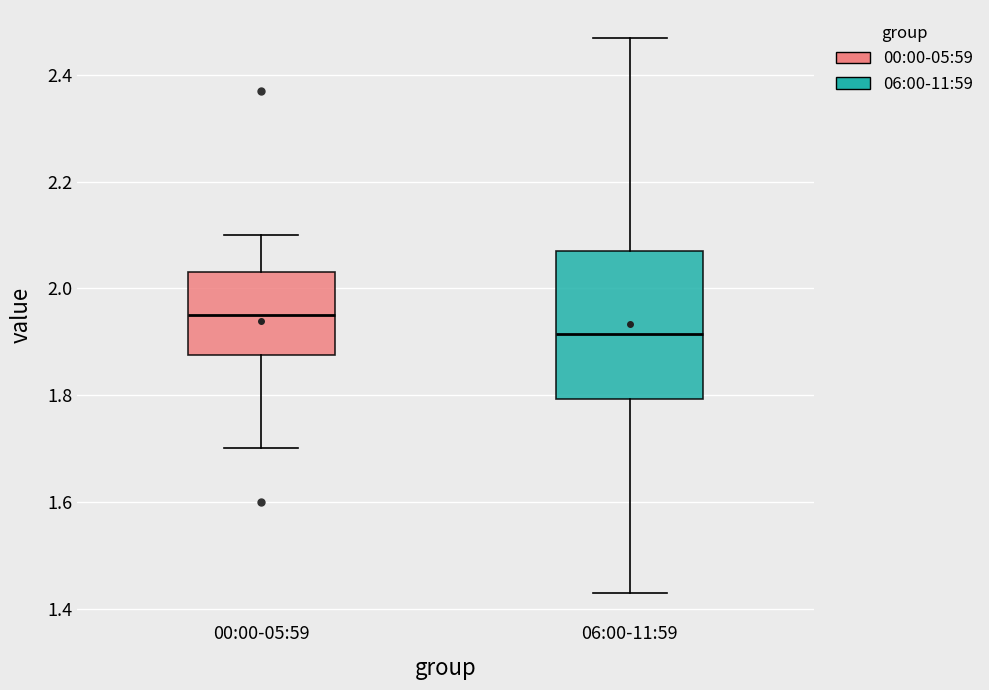

Which box's median line is the highest?

00:00-05:59